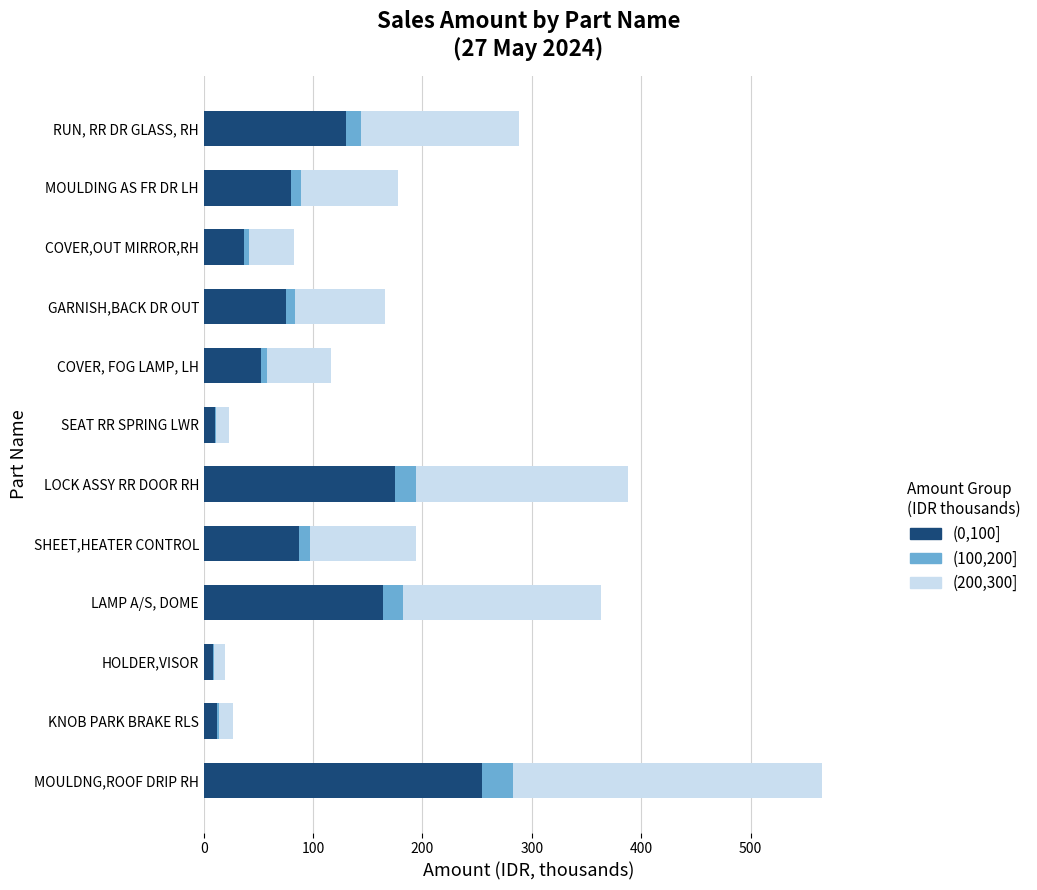

At which label does (0,100] reach its peak?

MOULDNG,ROOF DRIP RH